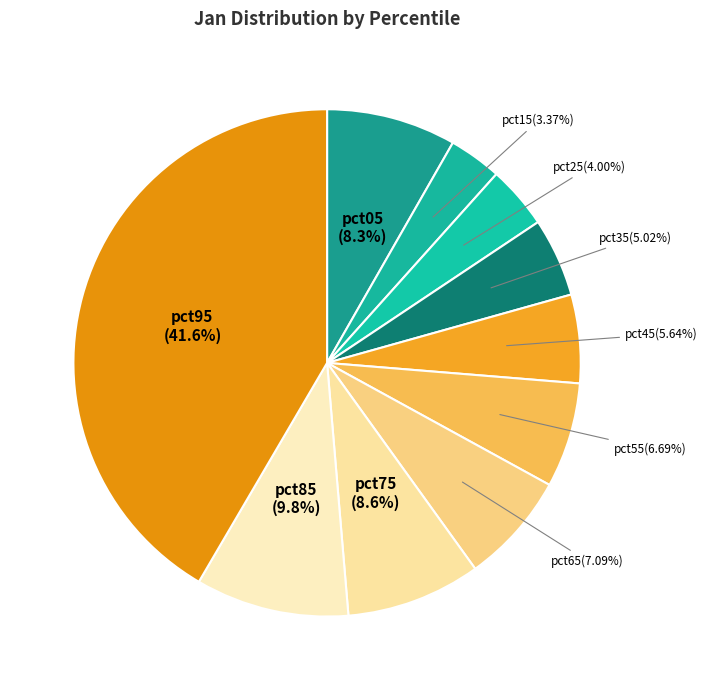

To the nearest percent, what is the difference between the pct35 and pct45 slice percentages?

1%